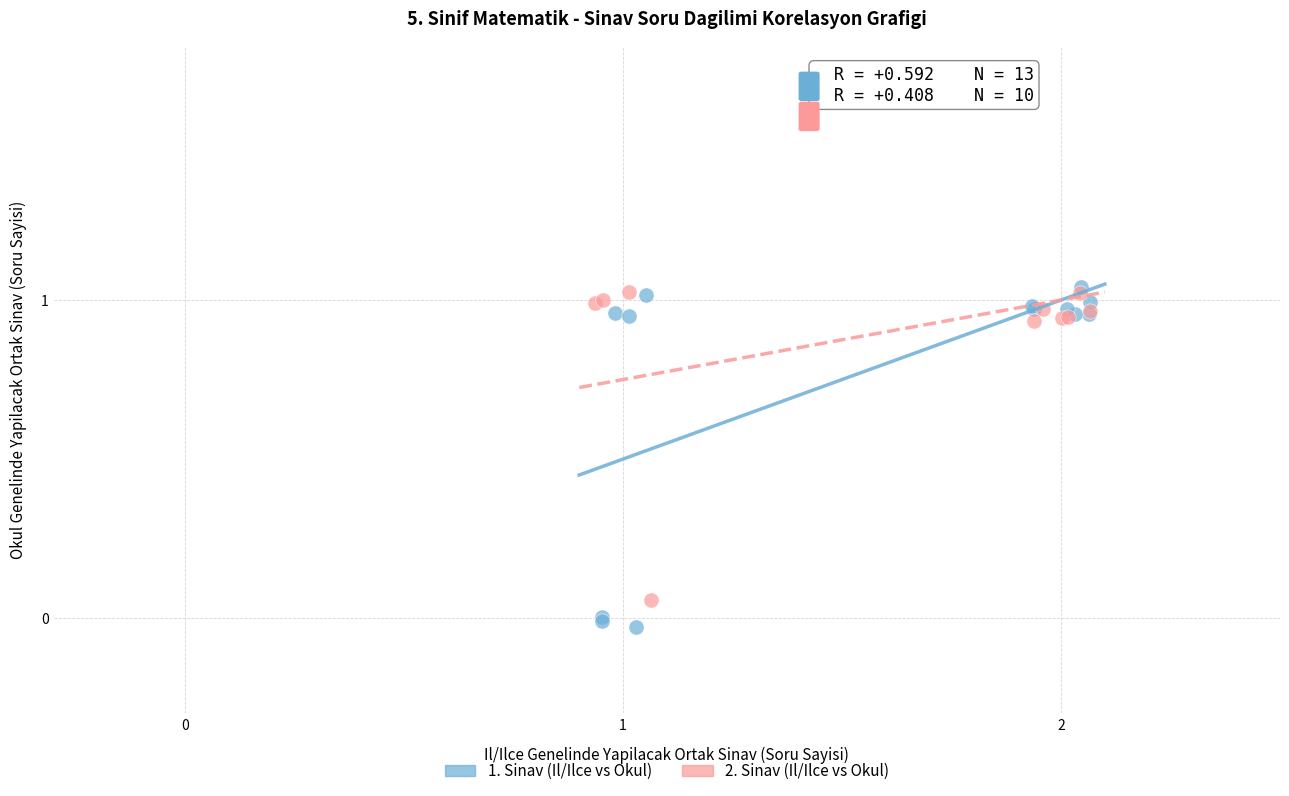

Which series contains the lowest Y value?

1. Sinav (Il/Ilce vs Okul)